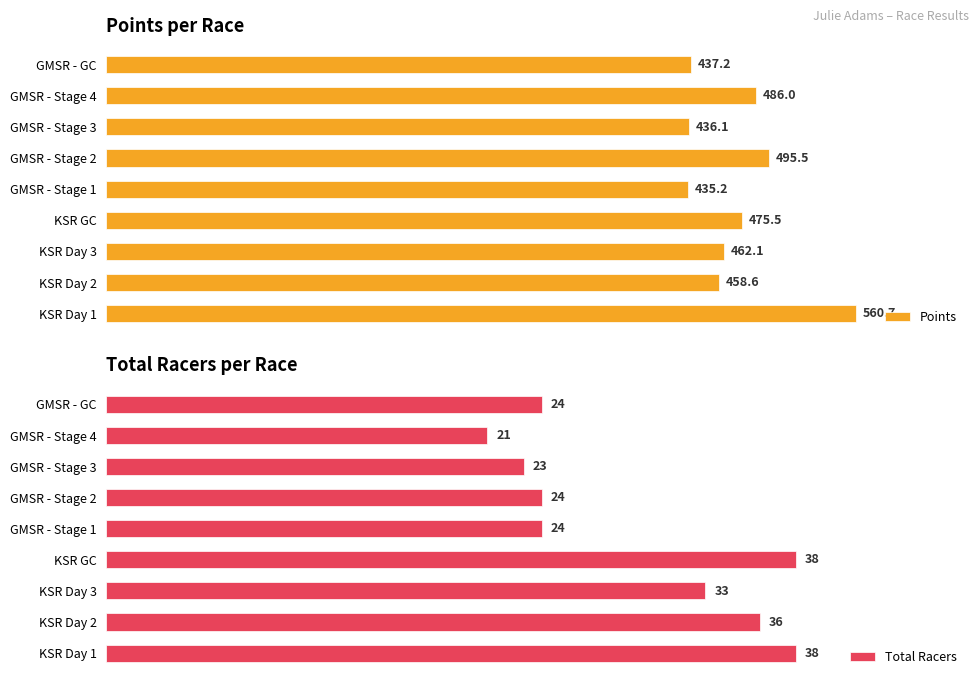

Reading right to left, what are all the values shown in this chart?

Points: 560.7	458.6	462.1	475.5	435.2	495.5	436.1	486.0	437.2
Total Racers: 38.0	36.0	33.0	38.0	24.0	24.0	23.0	21.0	24.0